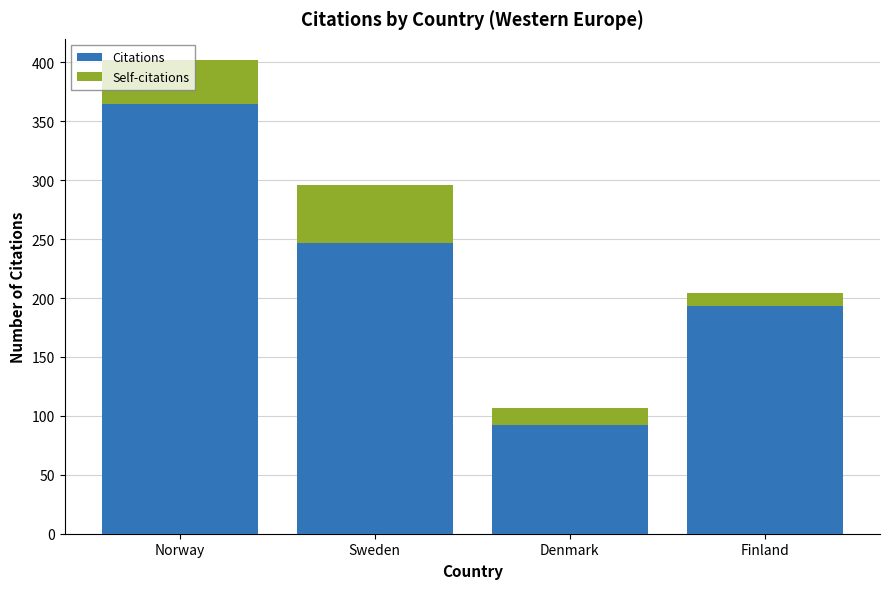

At which label is Citations closest to 228?

Sweden